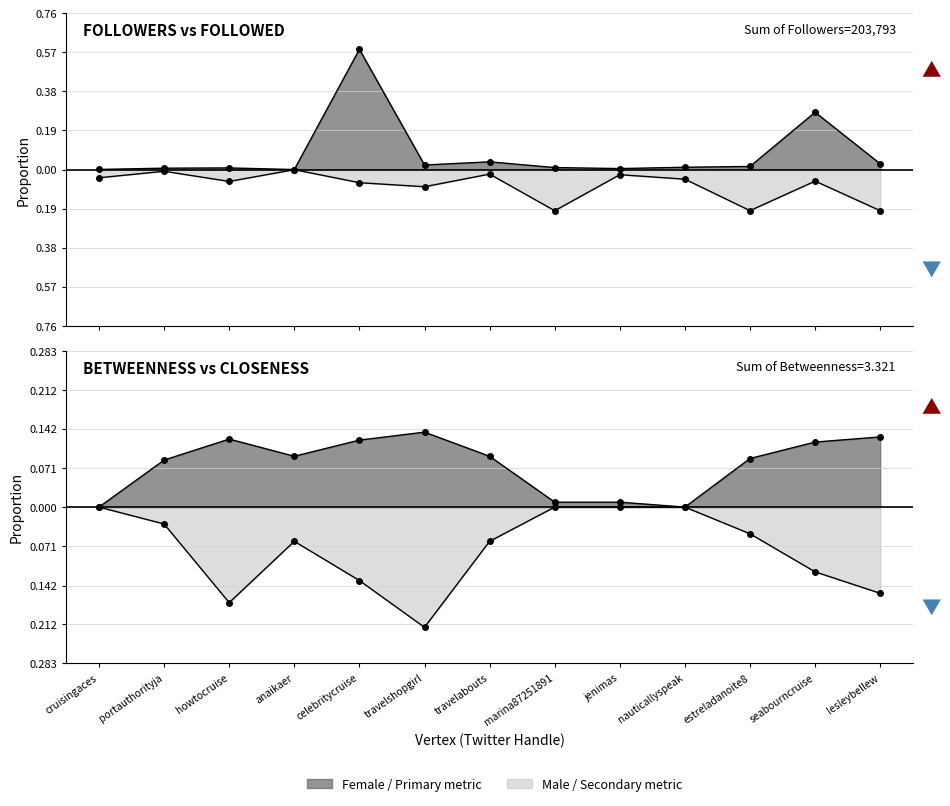

Is it true that Closeness equals -0.1 at howtocruise?

False